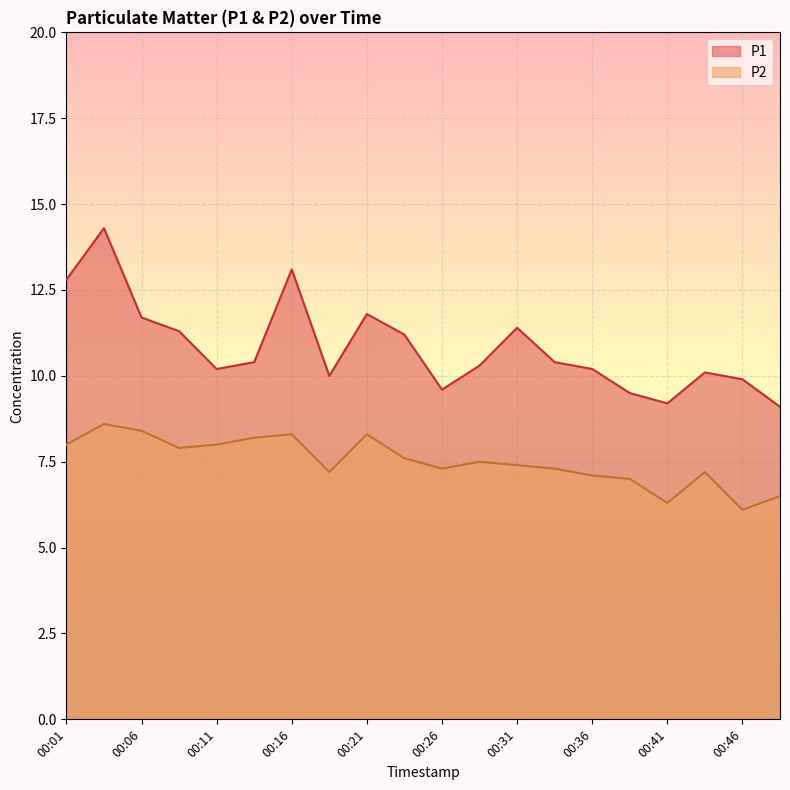

How many lines are shown in the chart?

2